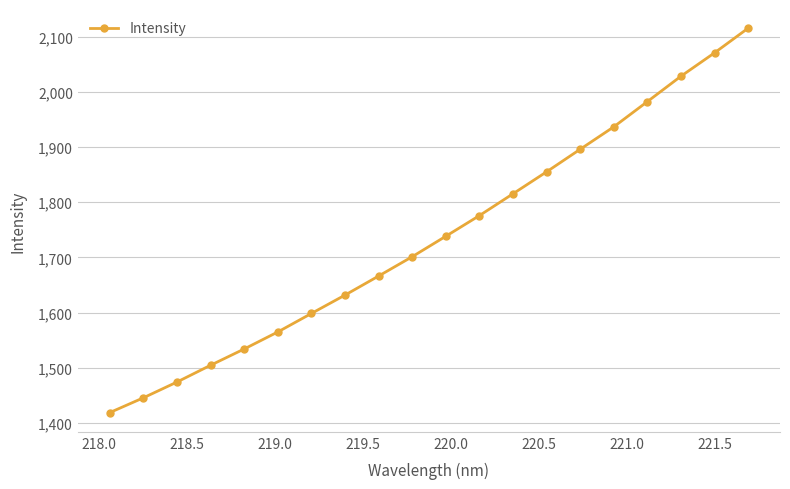

True or false: there are more than 0 points higher than both neighbors.

False